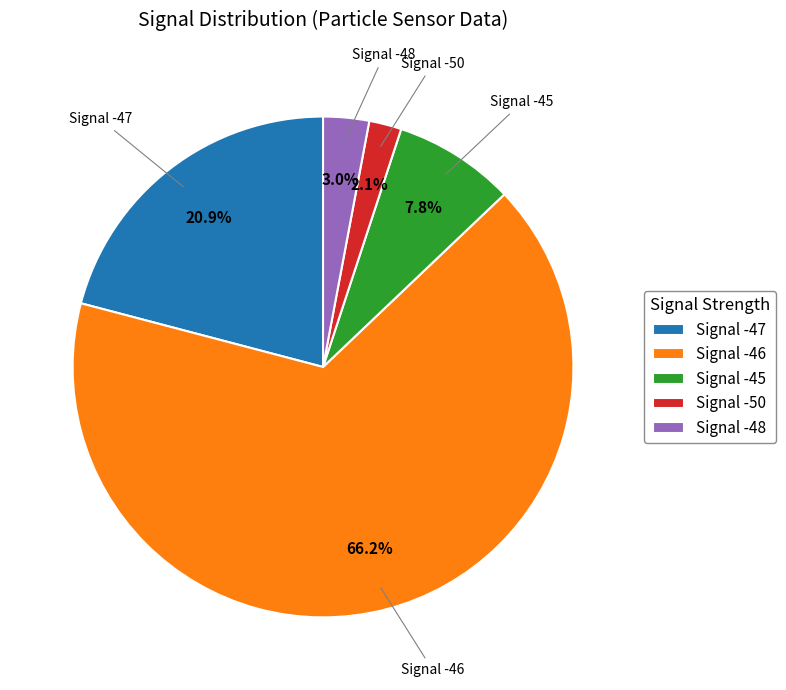

Rank the categories by value from highest to lowest.

Signal -46, Signal -47, Signal -45, Signal -48, Signal -50